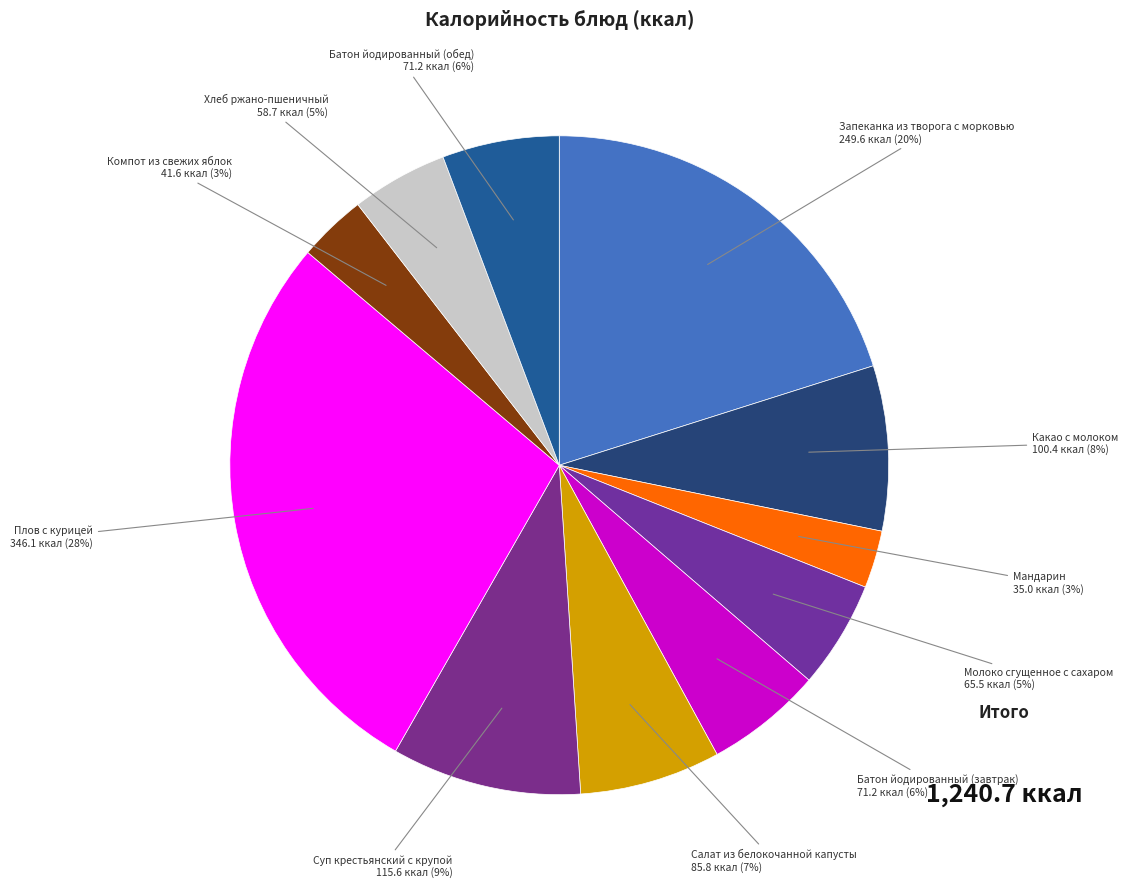

How many segments does this pie chart have?

11